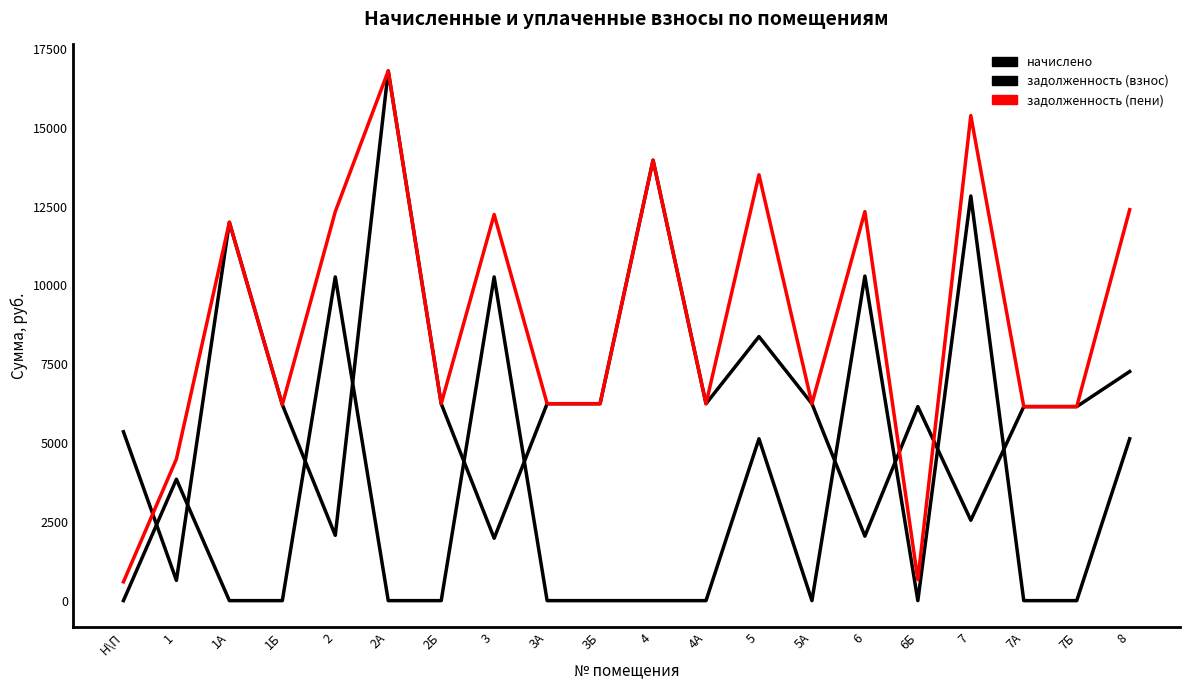

What is the label of the 12th point from the right?

3А